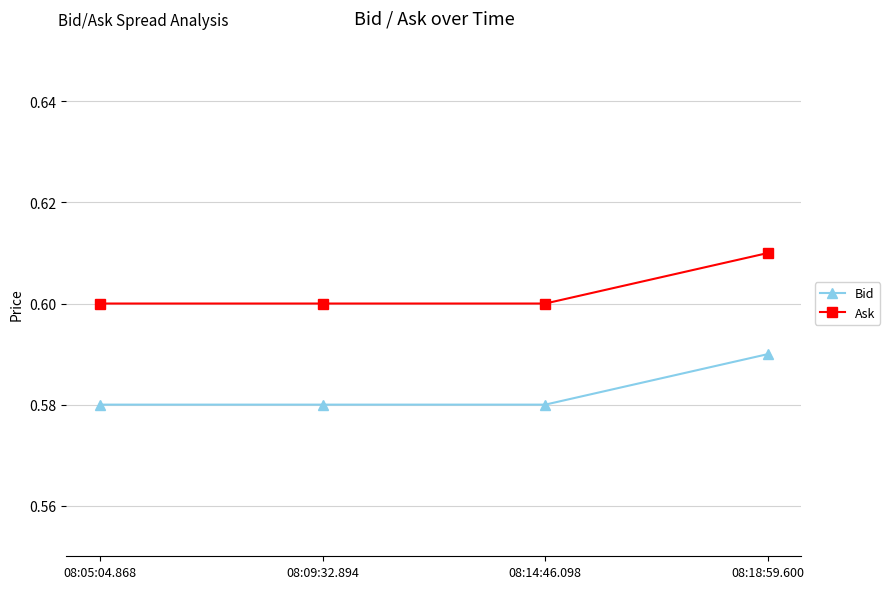

Which series has the largest total across all categories?

Ask